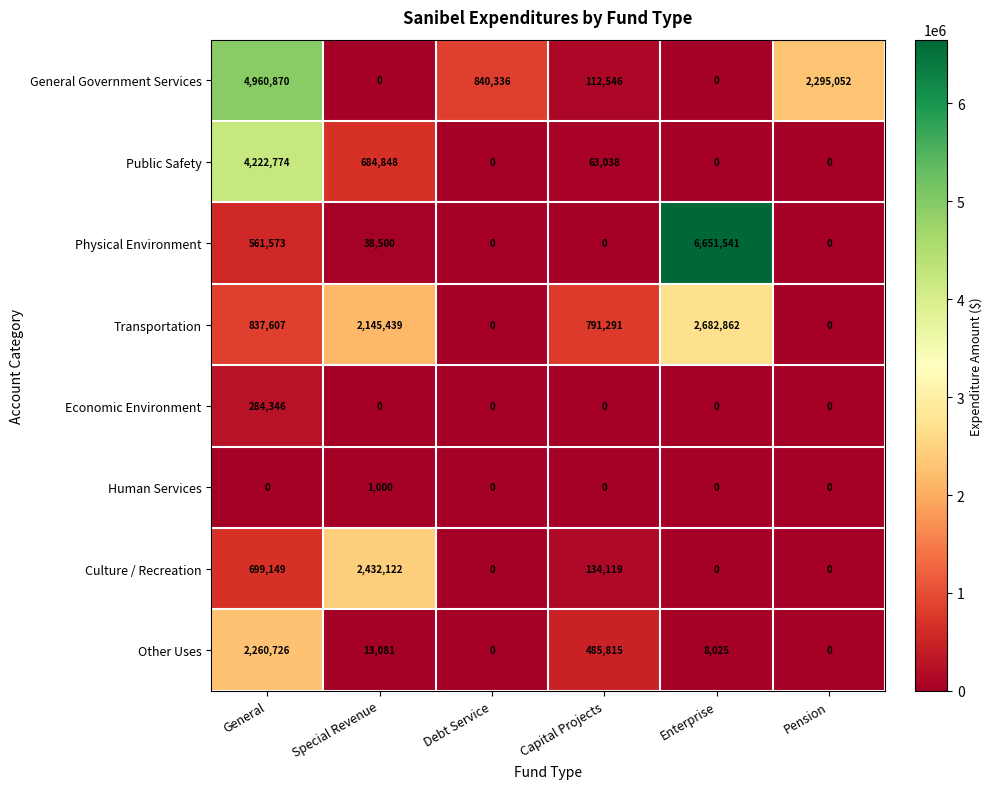

List the series in order of their peak value, highest first.

Physical Environment, General Government Services, Public Safety, Transportation, Culture / Recreation, Other Uses, Economic Environment, Human Services